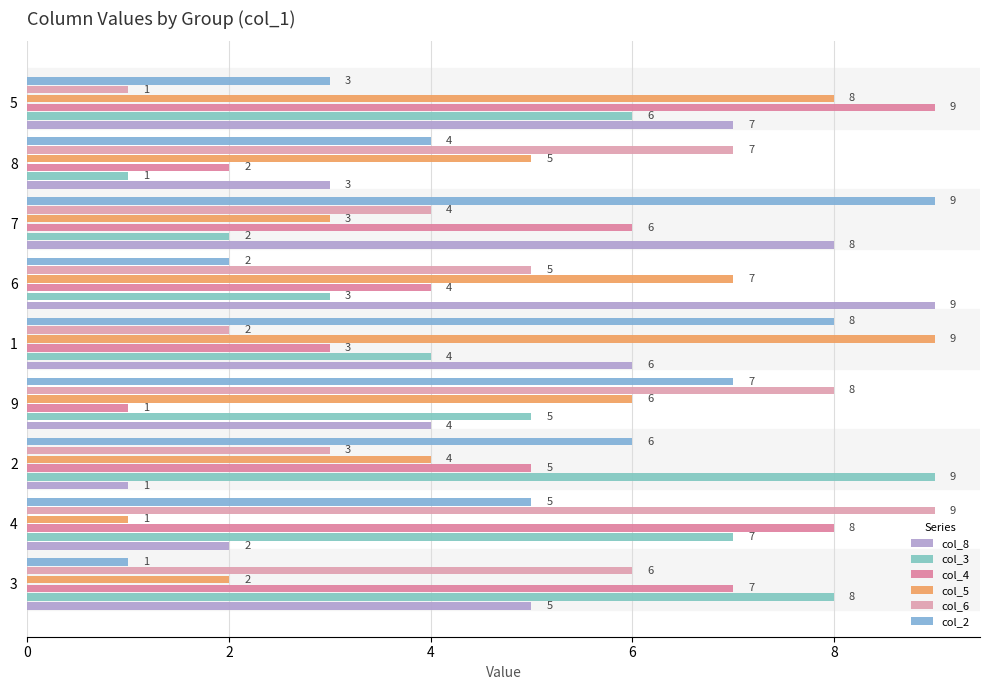

How many data points does each series have?

9